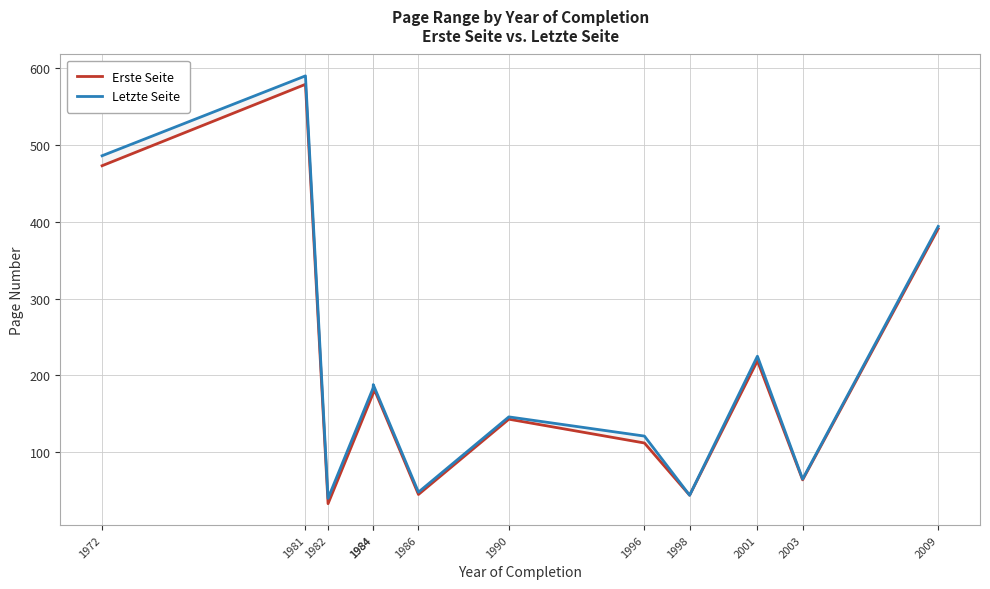

What is the difference between the Erste Seite values at 2009 and 1990?

248